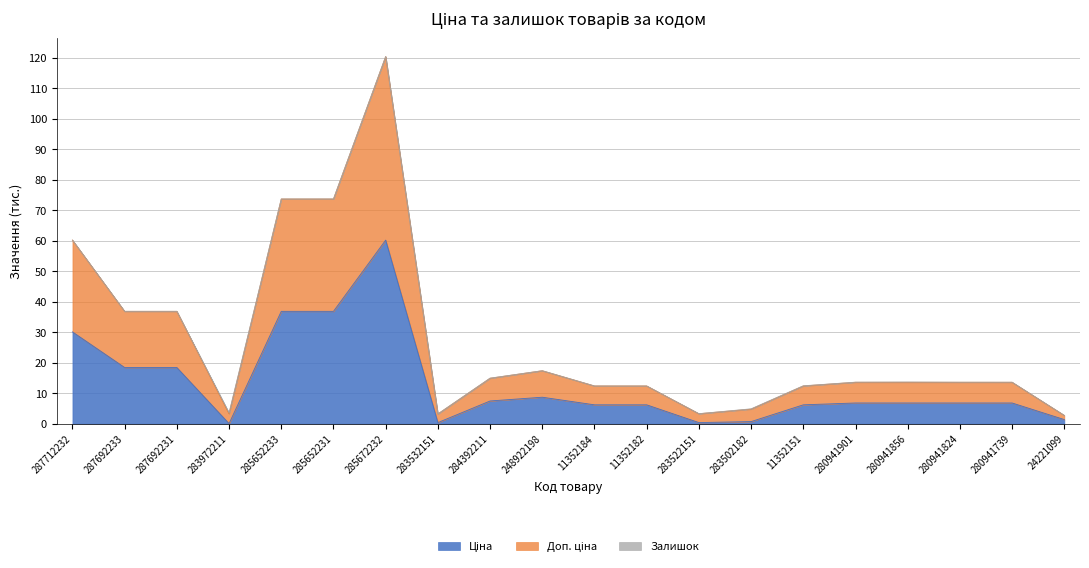

Does the chart display data point markers on the line(s)?

No